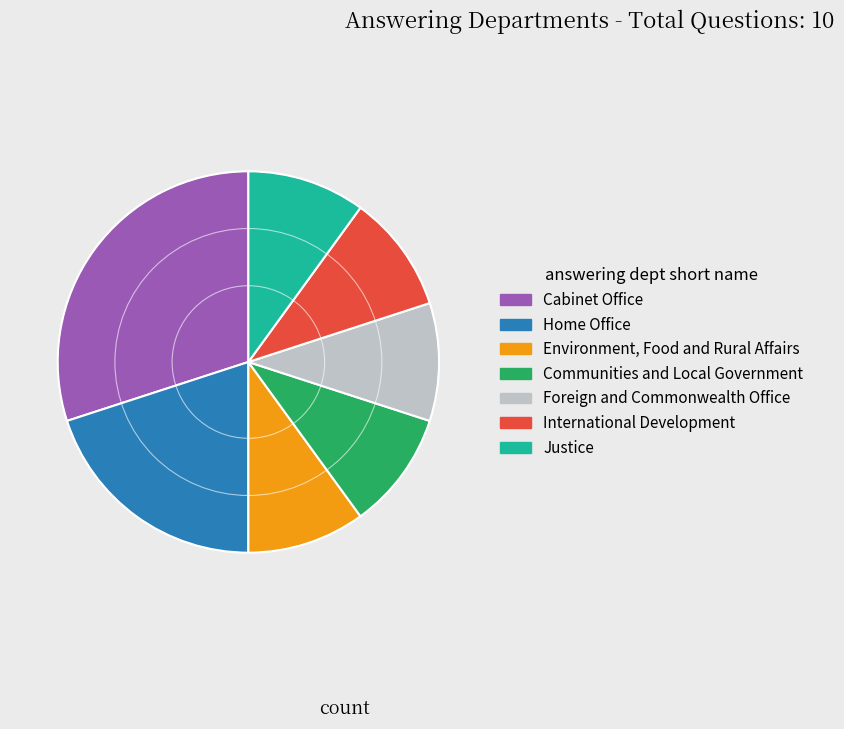

Between Justice and Home Office, which is larger?

Home Office